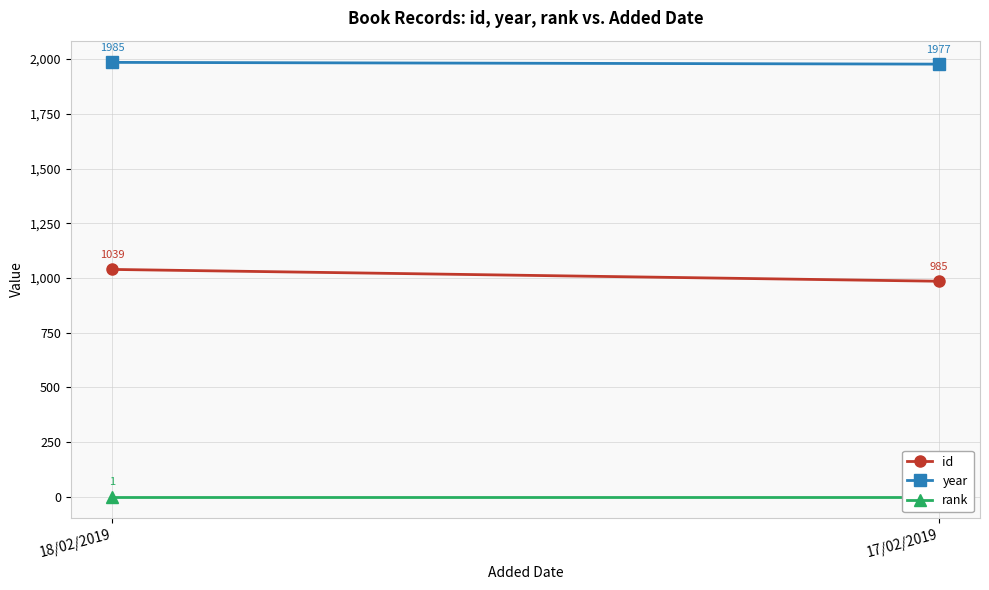

Reading left to right, list all the values displayed in this chart.

id: 18/02/2019=1039	17/02/2019=985
year: 18/02/2019=1985	17/02/2019=1977
rank: 18/02/2019=1	17/02/2019=1